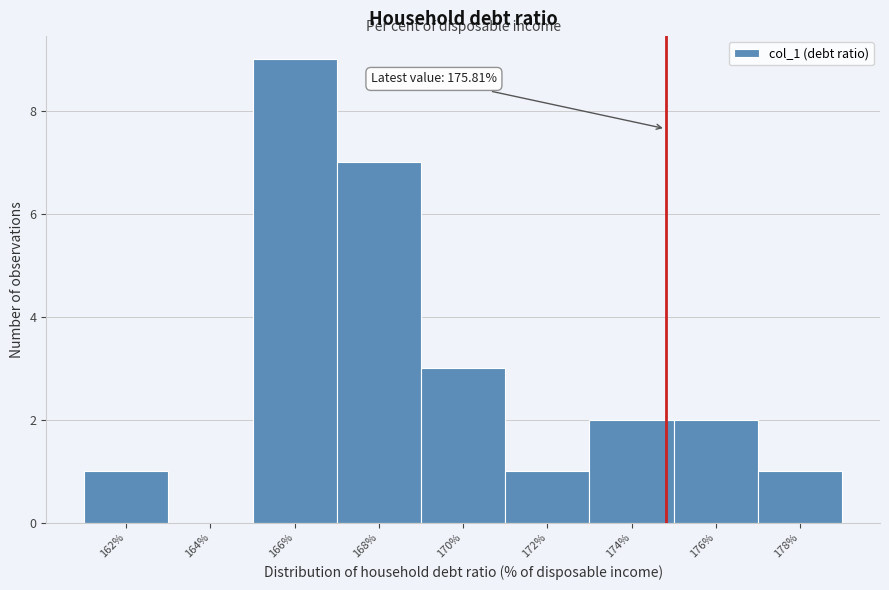

Reading left to right, list all the values displayed in this chart.

162%=1	164%=0	166%=9	168%=7	170%=3	172%=1	174%=2	176%=2	178%=1